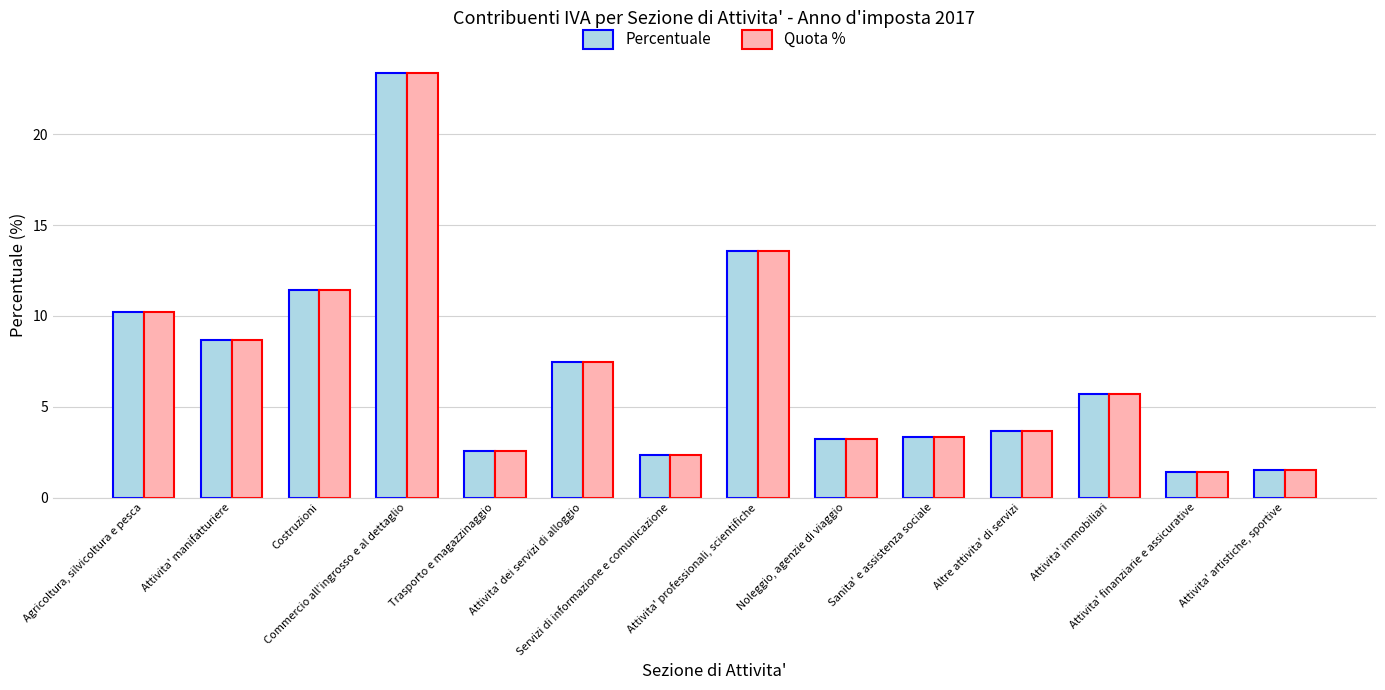

What is the difference between the Quota % values at Trasporto e magazzinaggio and Altre attivita' di servizi?

1.1